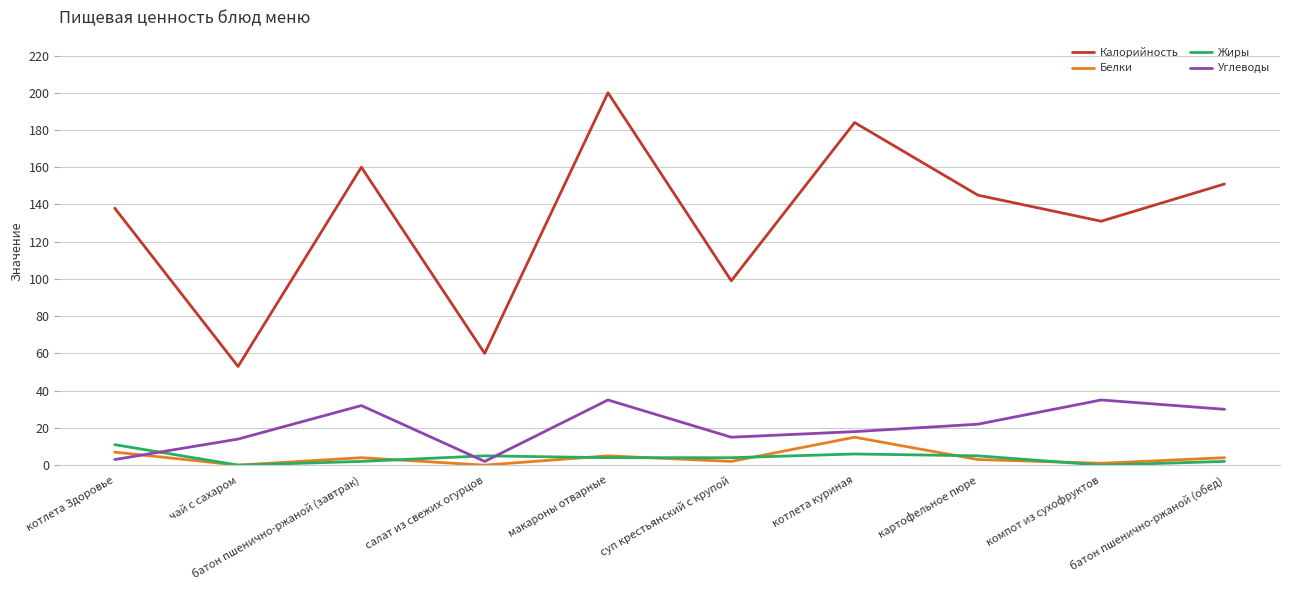

Count the number of categories in the chart.

10